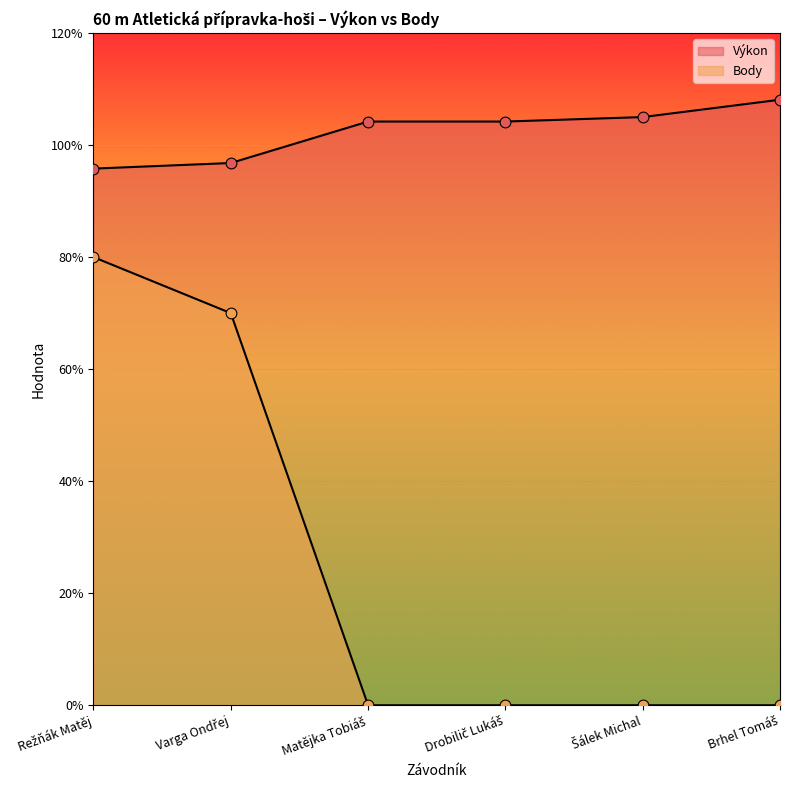

Is the value of Výkon at Matějka Tobiáš greater than the value of Body at Drobilič Lukáš?

Yes